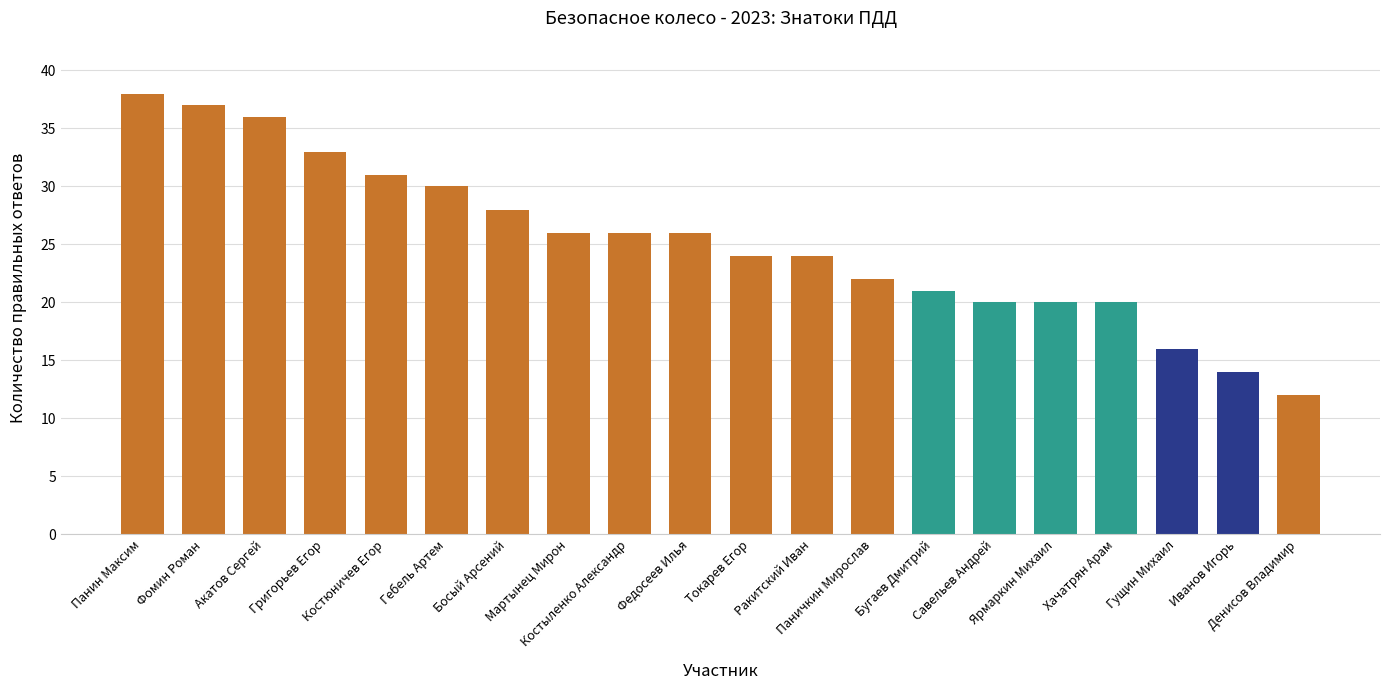

Reading left to right, extract all data points from this chart.

Панин Максим=38	Фомин Роман=37	Акатов Сергей=36	Григорьев Егор=33	Костюничев Егор=31	Гебель Артем=30	Босый Арсений=28	Мартынец Мирон=26	Костыленко Александр=26	Федосеев Илья=26	Токарев Егор=24	Ракитский Иван=24	Паничкин Мирослав=22	Бугаев Дмитрий=21	Савельев Андрей=20	Ярмаркин Михаил=20	Хачатрян Арам=20	Гущин Михаил=16	Иванов Игорь=14	Денисов Владимир=12